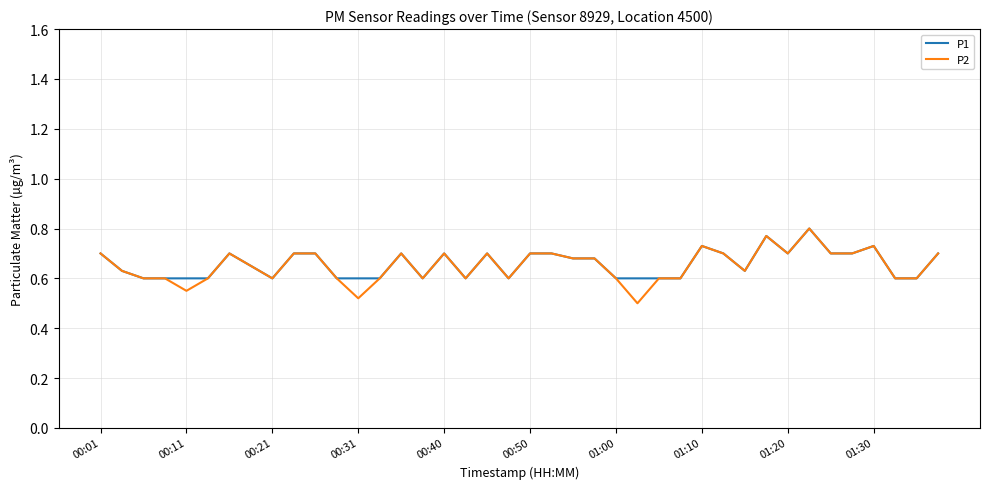

Which series has the widest spread of values?

P2